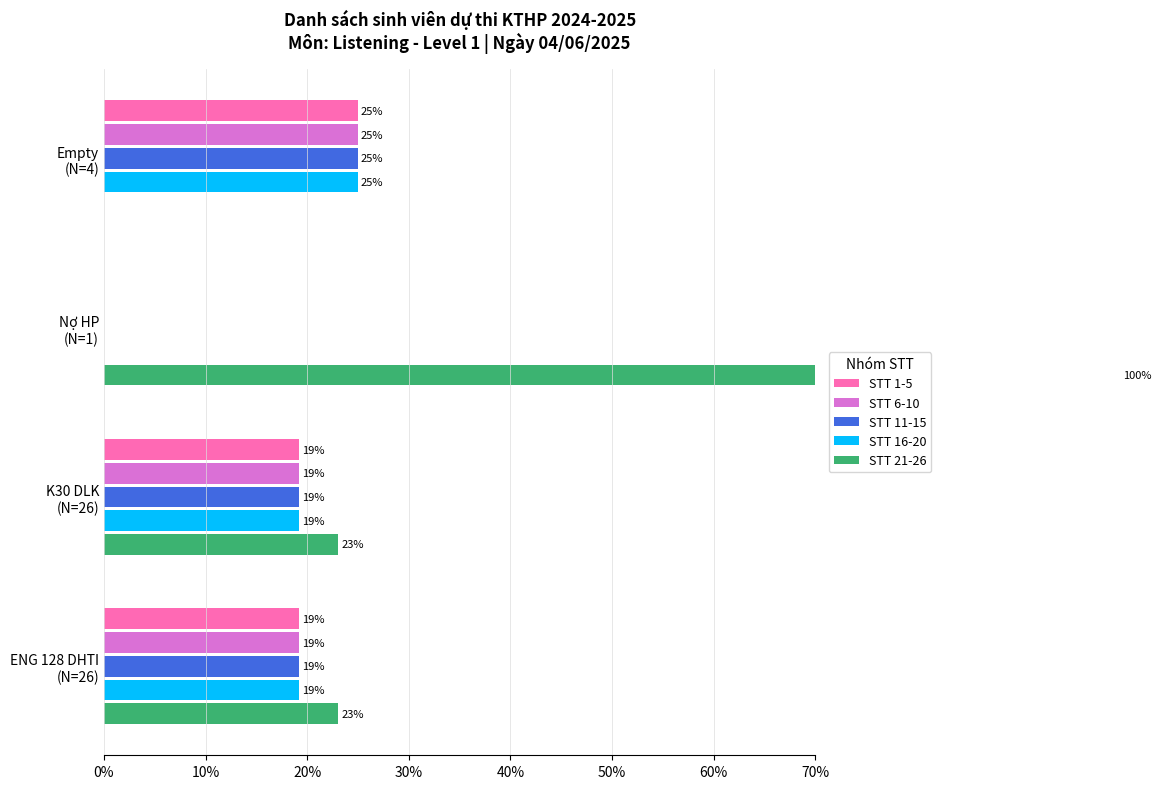

Which series has the largest total across all categories?

STT 21-26